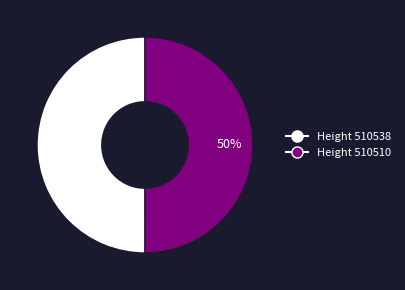

Is the sum of Height 510538 and Height 510510 greater than half?

Yes